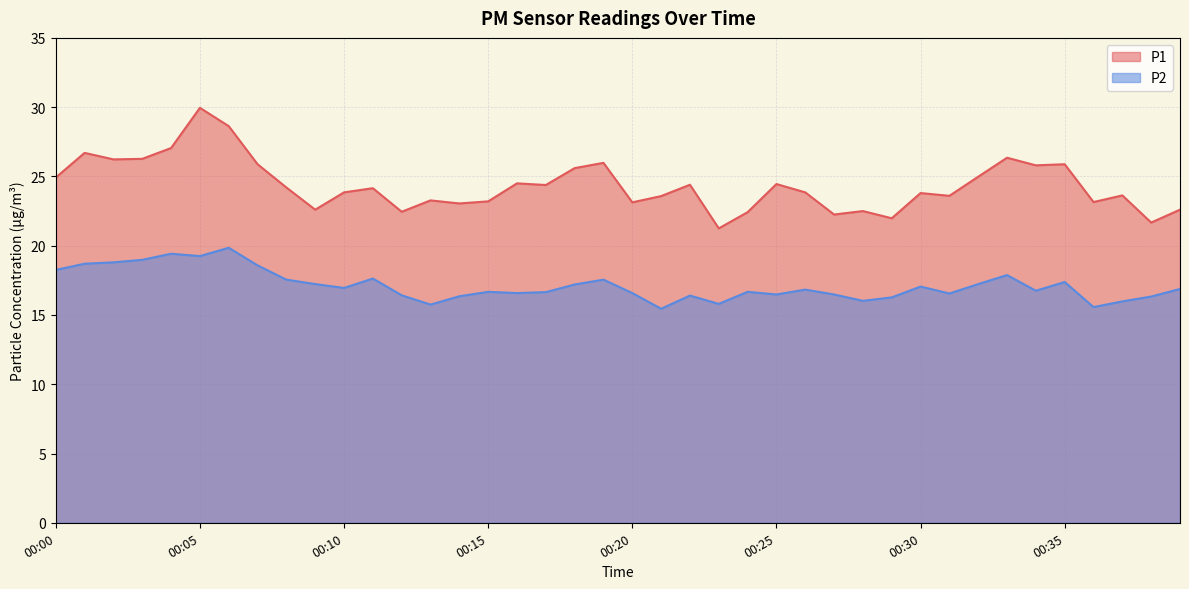

Which series has the widest spread of values?

P1